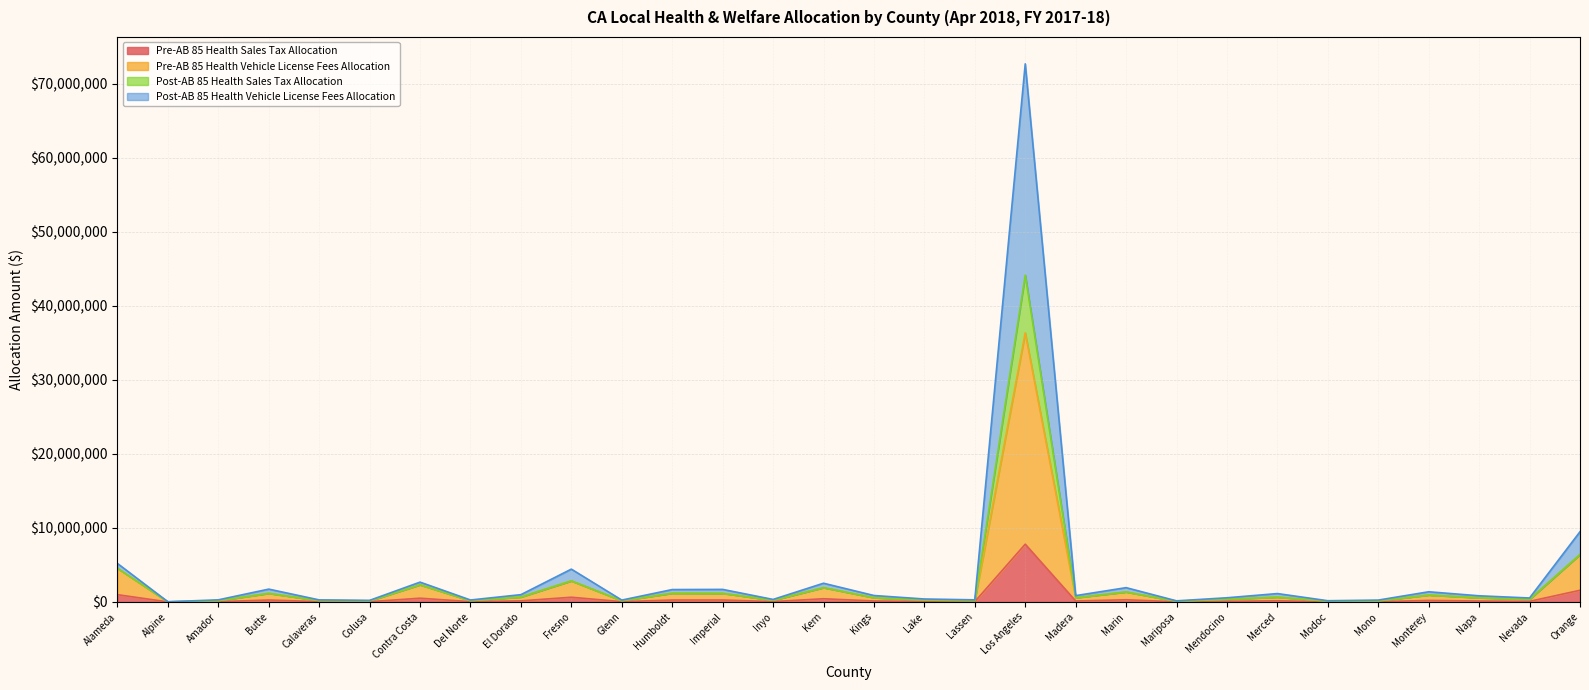

What are all the series names shown in the legend?

Pre-AB 85 Health Sales Tax Allocation, Pre-AB 85 Health Vehicle License Fees Allocation, Post-AB 85 Health Sales Tax Allocation, Post-AB 85 Health Vehicle License Fees Allocation